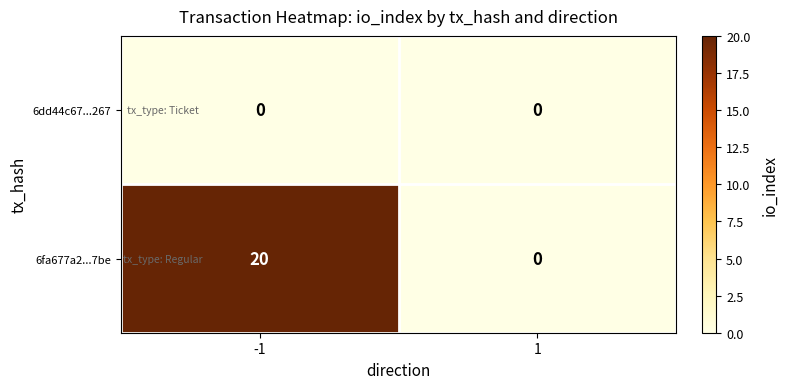

How many series are shown in this chart?

2